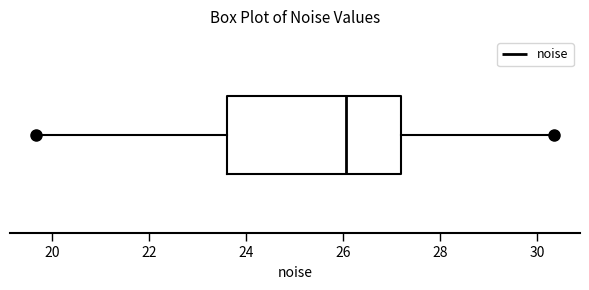

Transcribe this box plot: give where the median line is, the range the box spans, and where the two whiskers end, as read against the x-axis. The values are not printed on the chart, so give them approximately, as read against the axis.

median 26.0, box 23.6 to 27.2, whiskers 19.6 to 30.4